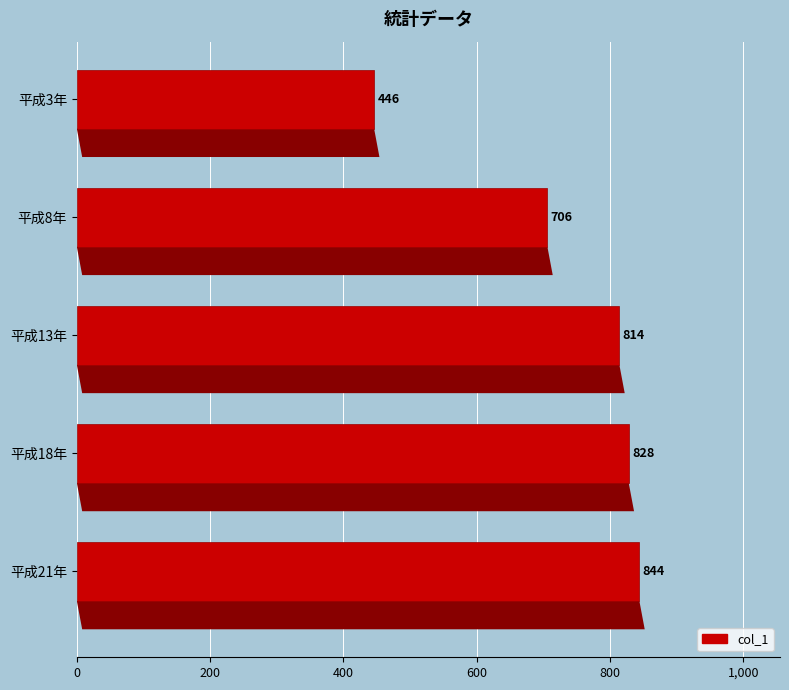

True or false: the data shows 706 at 平成8年.

True